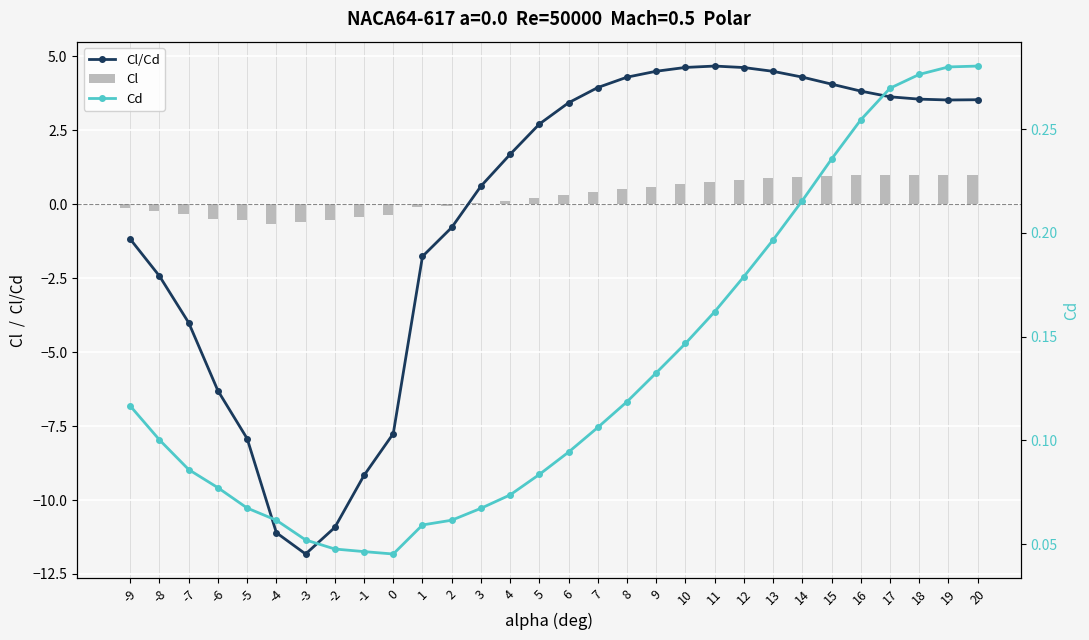

Is the value of Cd at 7 greater than the value of Cl/Cd at 11?

No